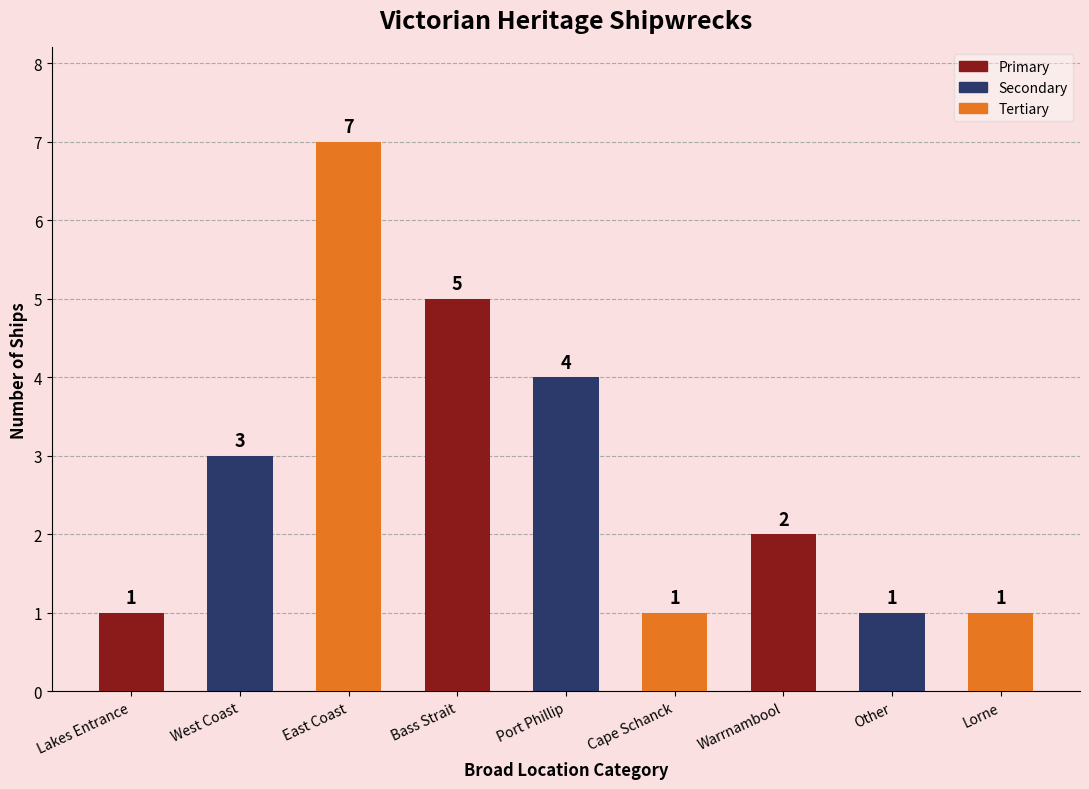

The value at Warrnambool is 2. True or false?

True